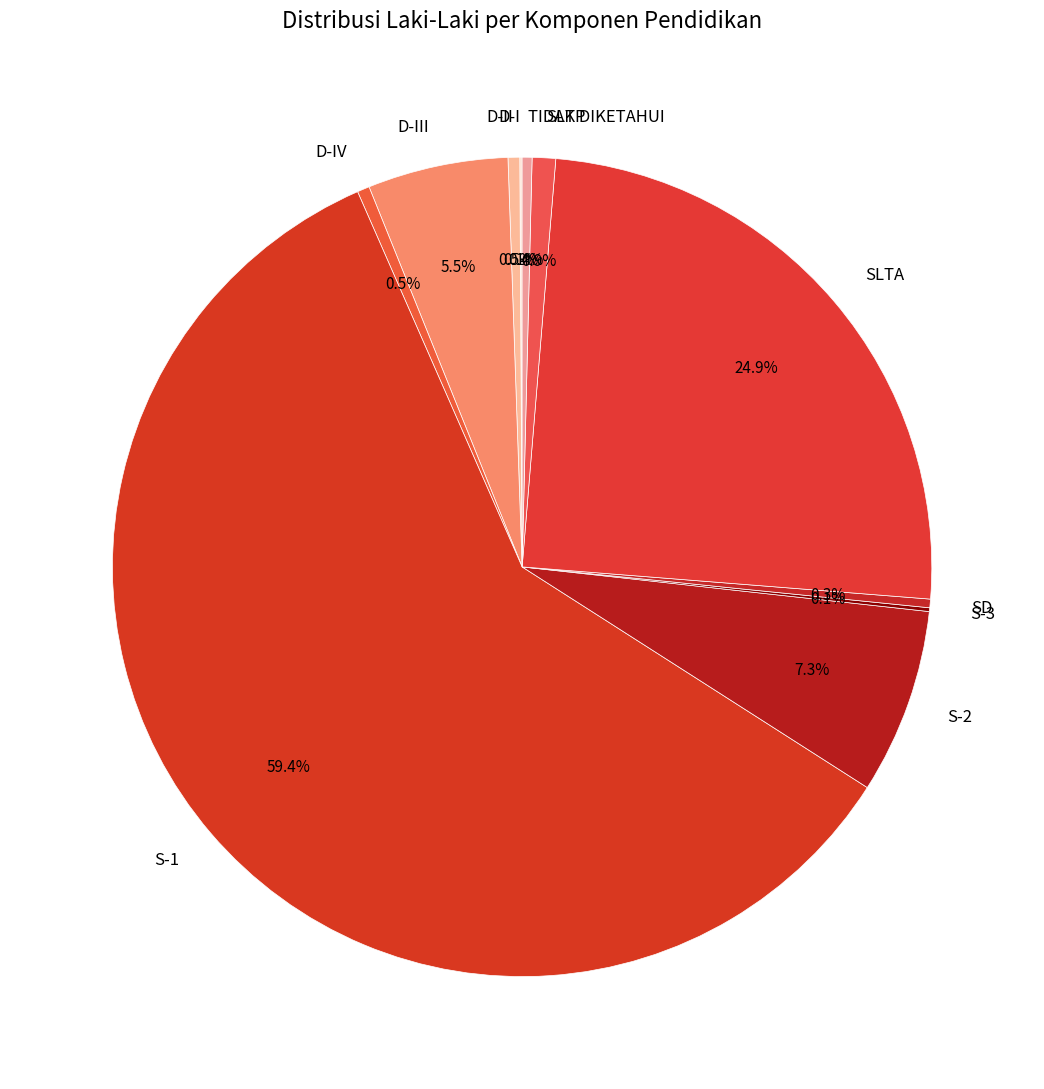

What is the largest slice in the pie chart?

S-1